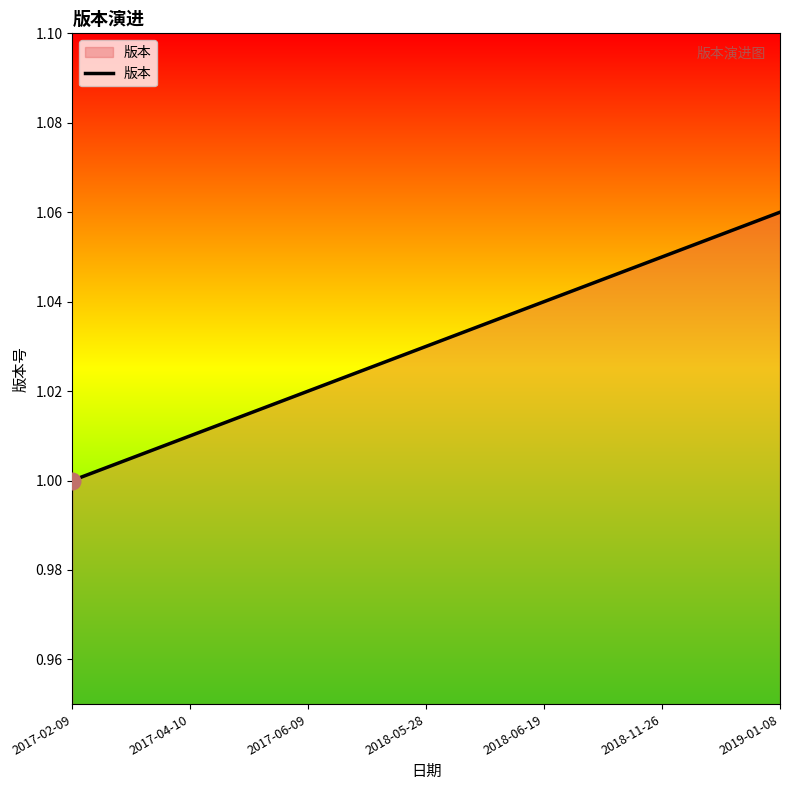

What is the change in value from 2017-02-09 to 2019-01-08?

+0.1